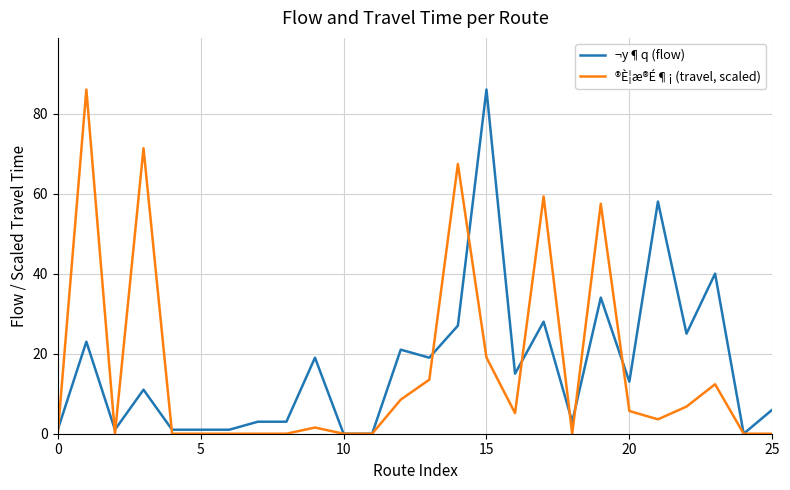

Rank the series by their average value, from highest to lowest.

¬y¶q (flow), ®È¦æ®É¶¡ (travel, scaled)